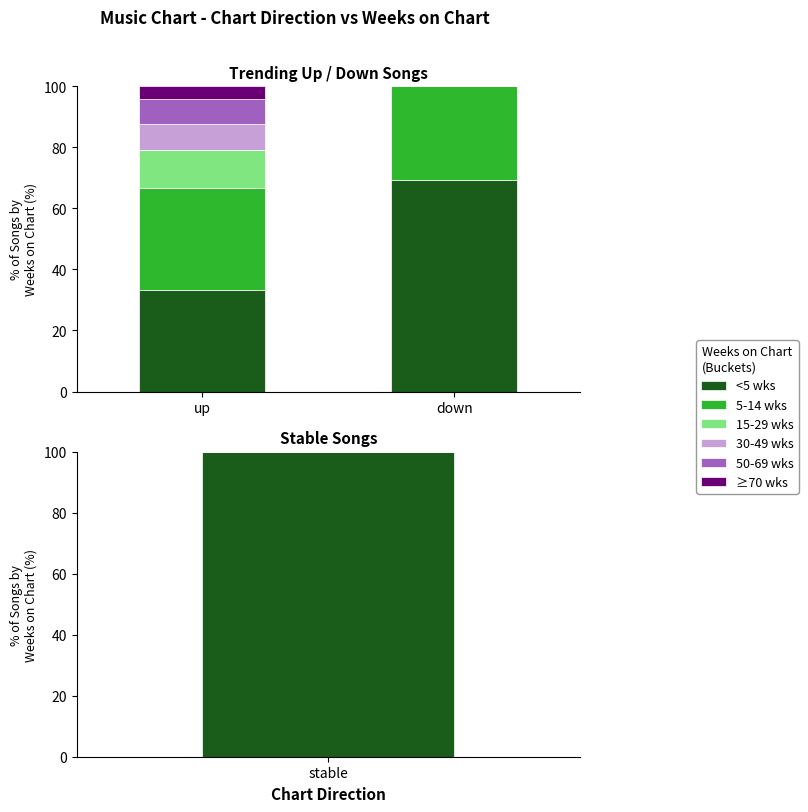

Which series changed the most between up and down?

<5 wks